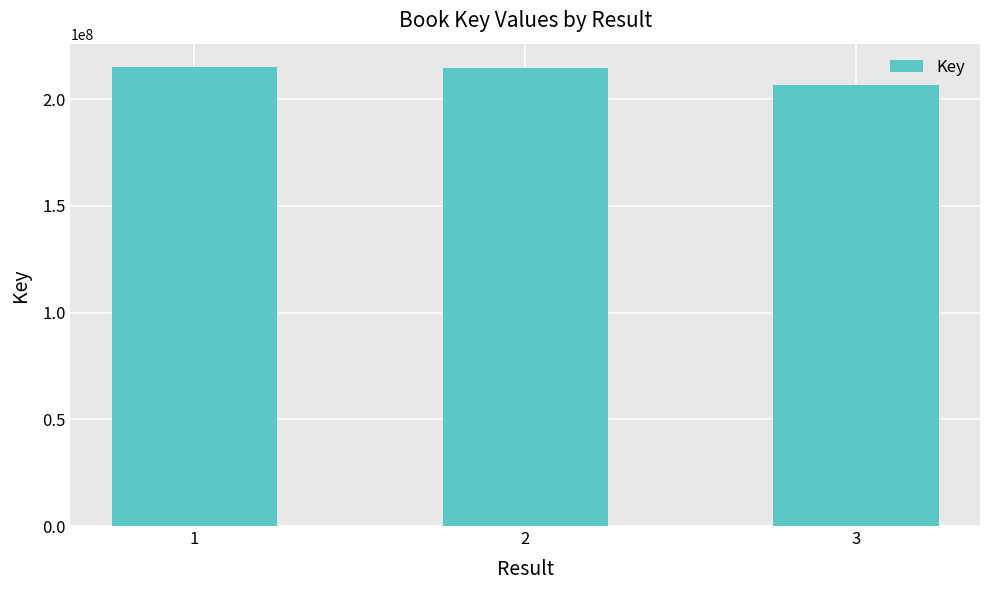

What is the value of the 2nd bar from the left?

214688074